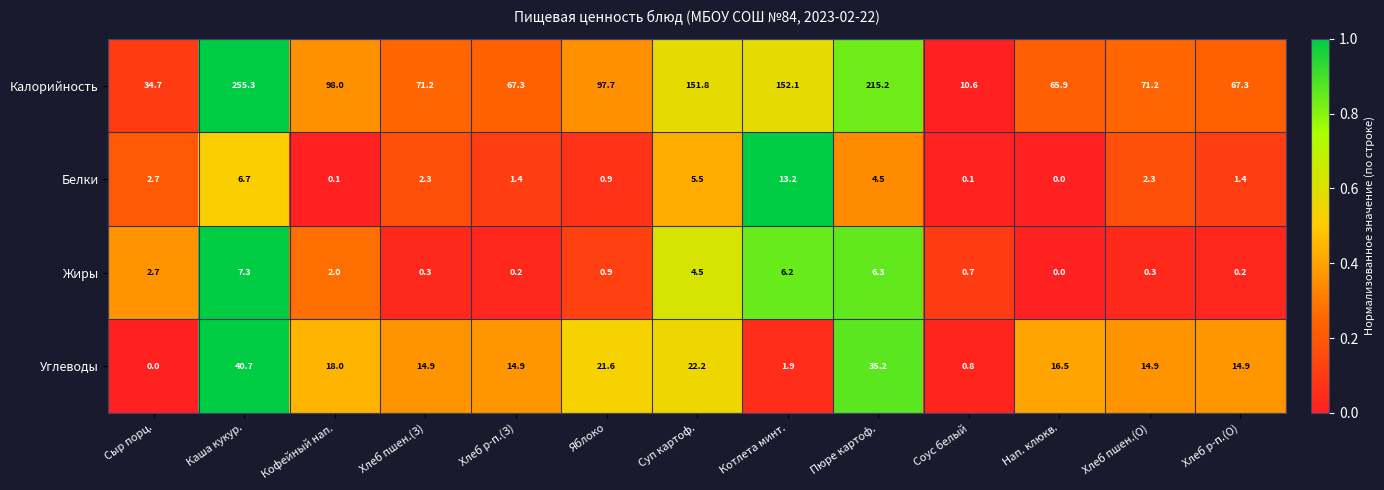

The Жиры series shows 6.8 at Суп картоф.. True or false?

False